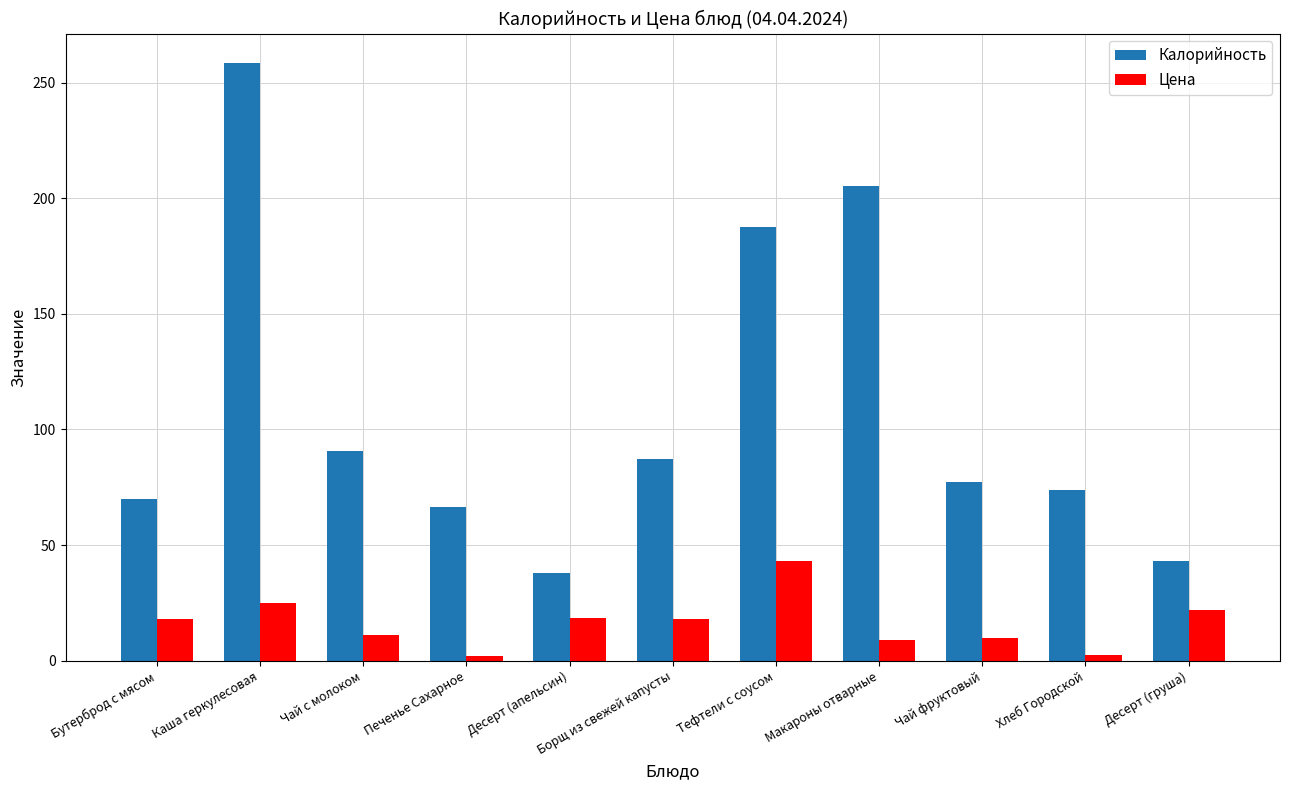

Is the value of Калорийность at Макароны отварные greater than the value of Цена at Хлеб Городской?

Yes